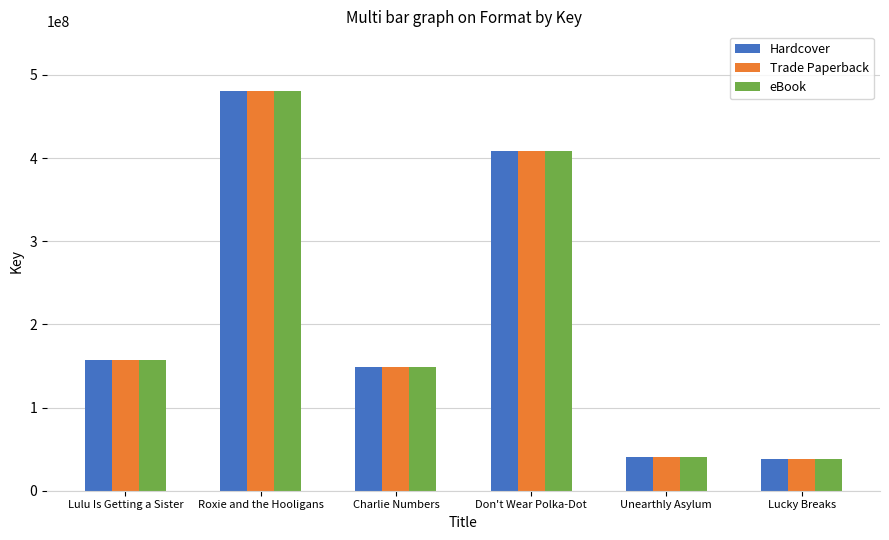

At which category is the sum across all series the highest?

Roxie and the Hooligans